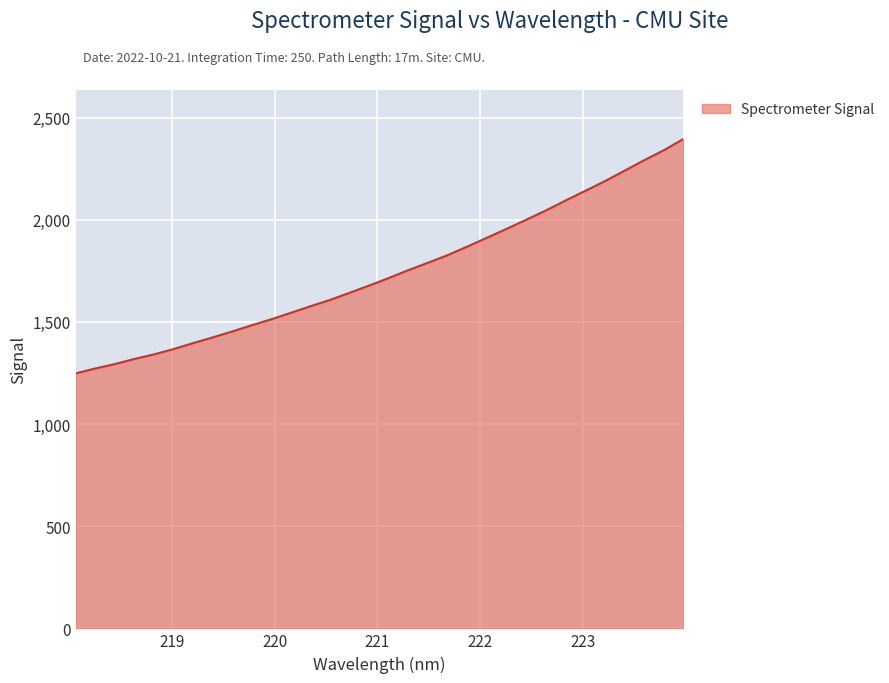

What is the smallest value displayed?

1248.0